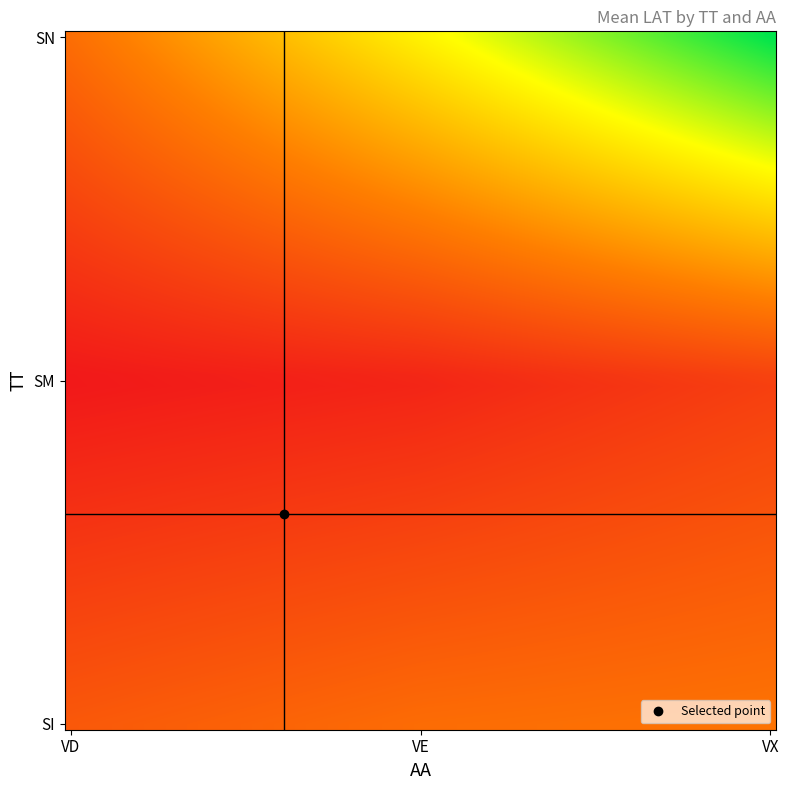

Reading left to right, list all the values displayed in this chart.

SI: 19.0	21.7	22.8
SM: 10.0	11.7	15.4
SN: 22.0	37.2	52.8